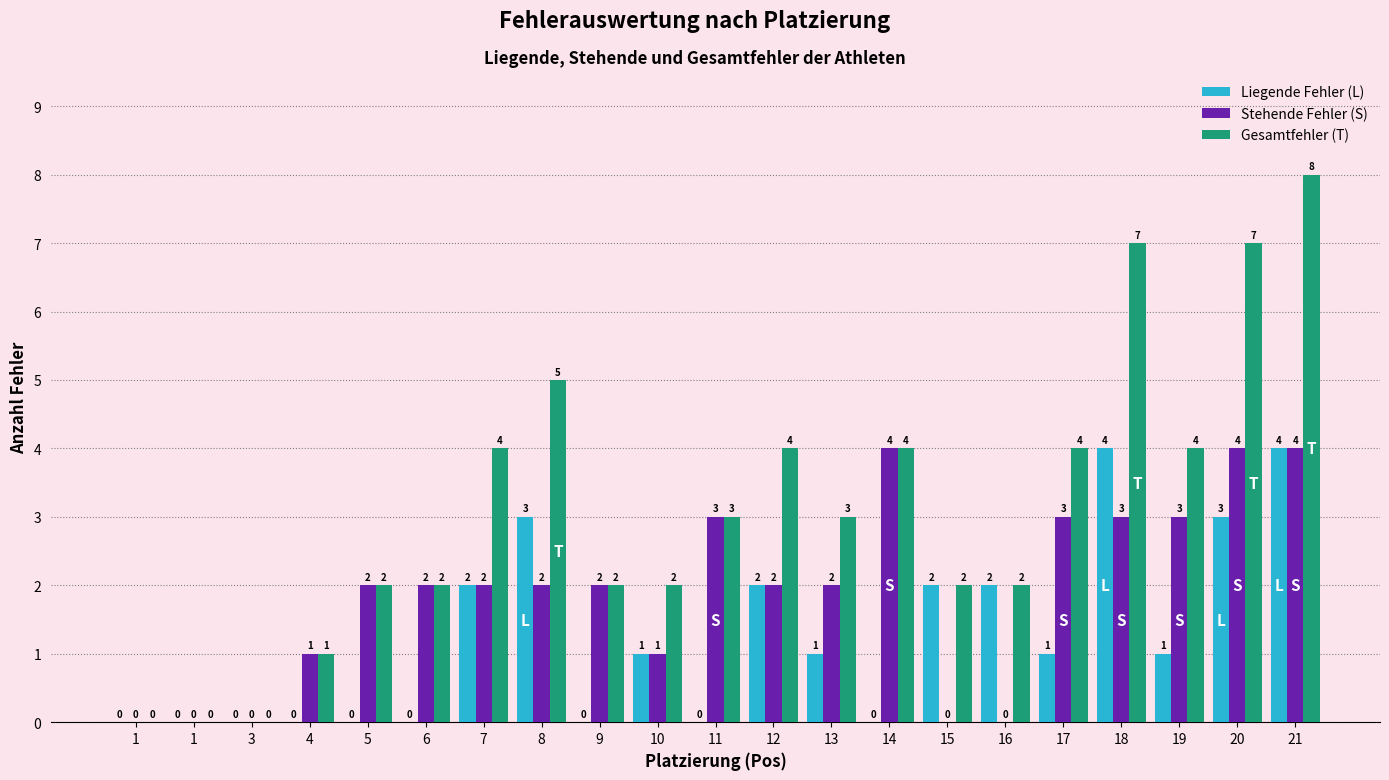

What is the sum of the Liegende Fehler (L) values at 4 and 10?

1